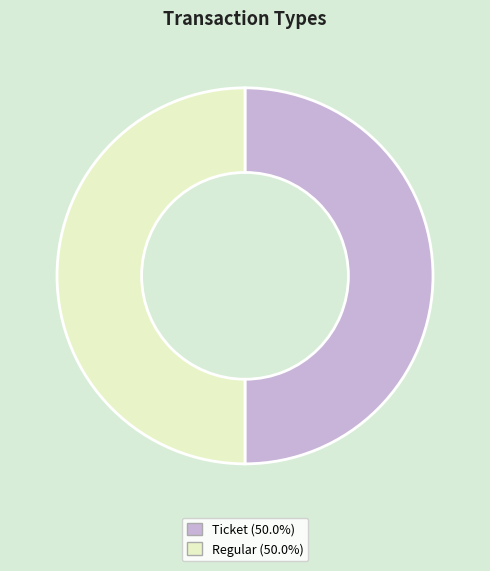

Combined, do Ticket and Regular account for over 50%?

Yes